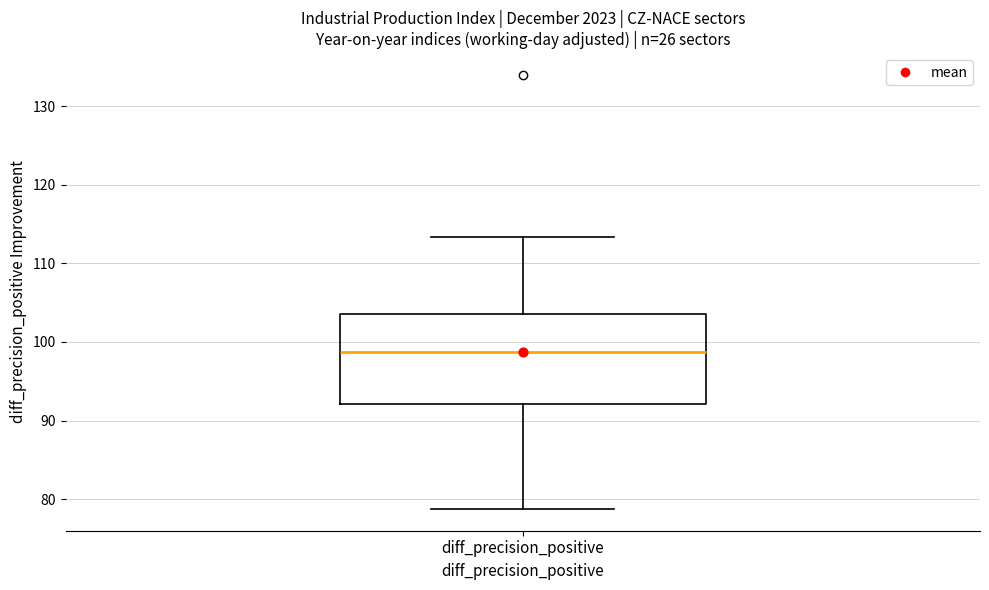

Transcribe this box plot: give where the median line is, the range the box spans, and where the two whiskers end, as read against the y-axis. The values are not printed on the chart, so give them approximately, as read against the axis.

median 99, box 92 to 104, whiskers 79 to 113